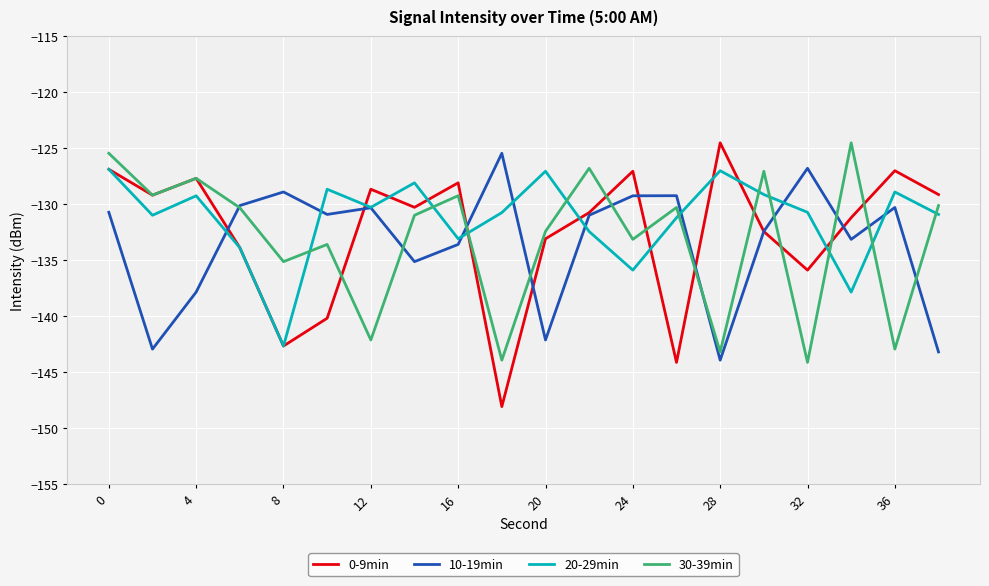

What is the minimum value for 30-39min?

-144.2